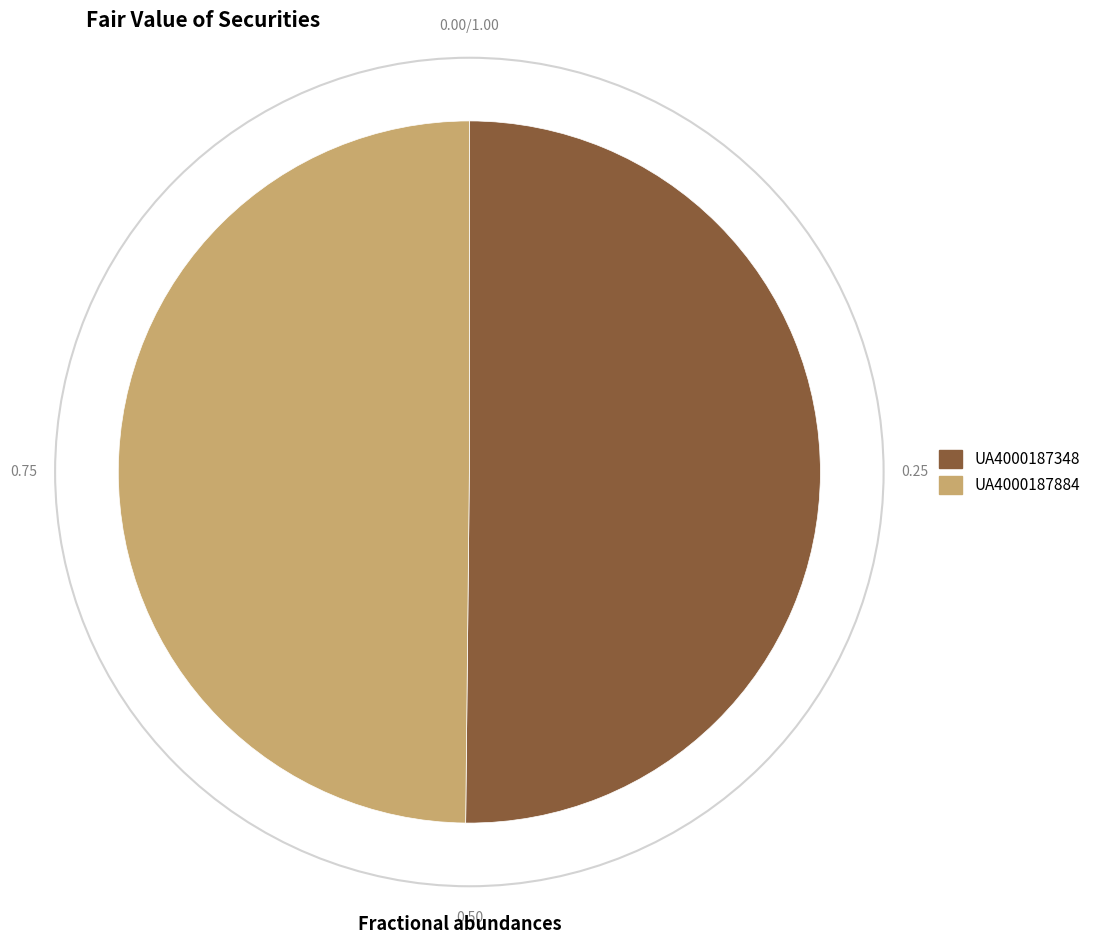

What is the ratio of the value at UA4000187884 to the value at UA4000187348?

1.0